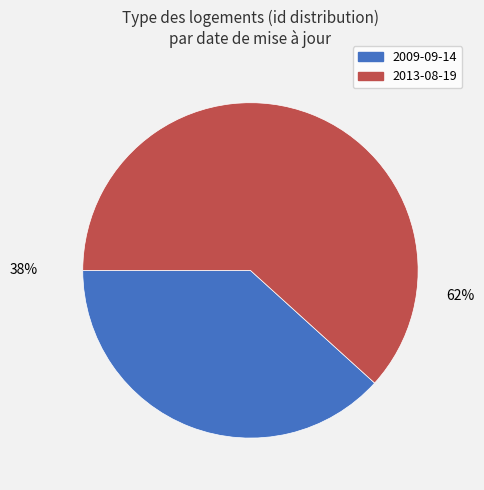

To the nearest percent, what is the average slice percentage?

50%